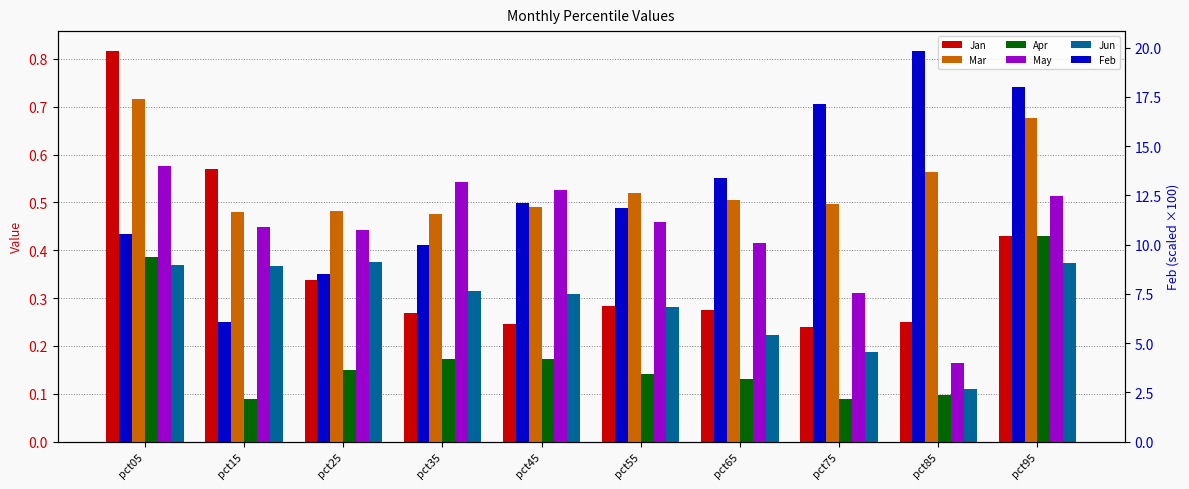

What is the maximum value for May?

0.6